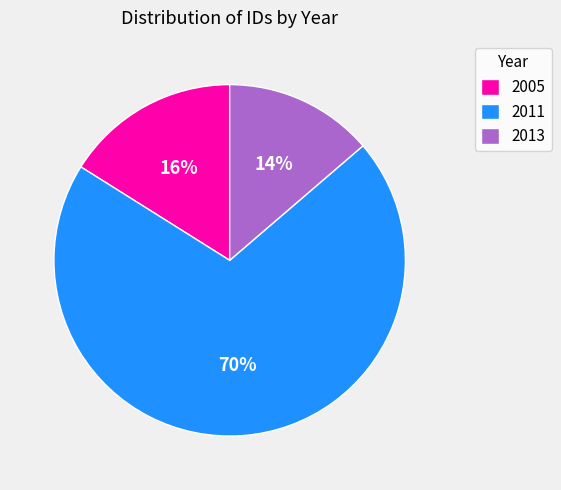

Between 2013 and 2011, which is larger?

2011